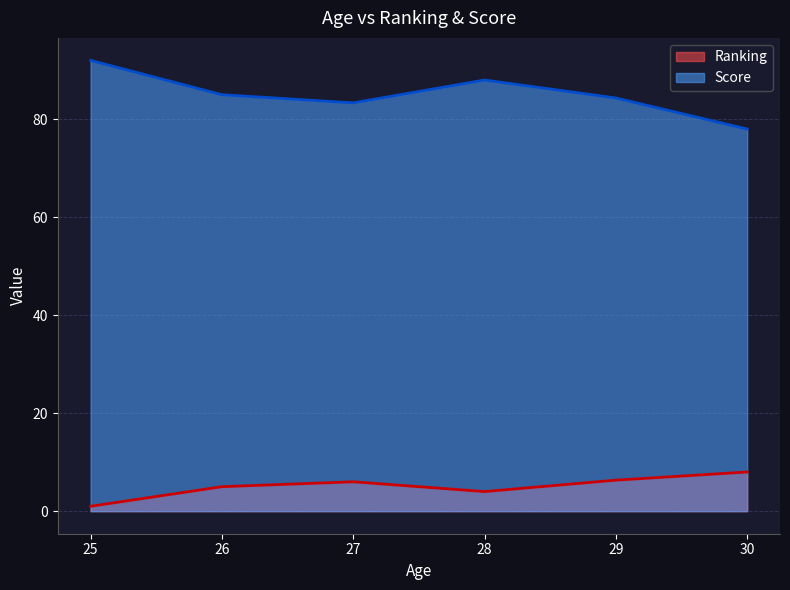

How many interior local peaks does the Score series have?

1